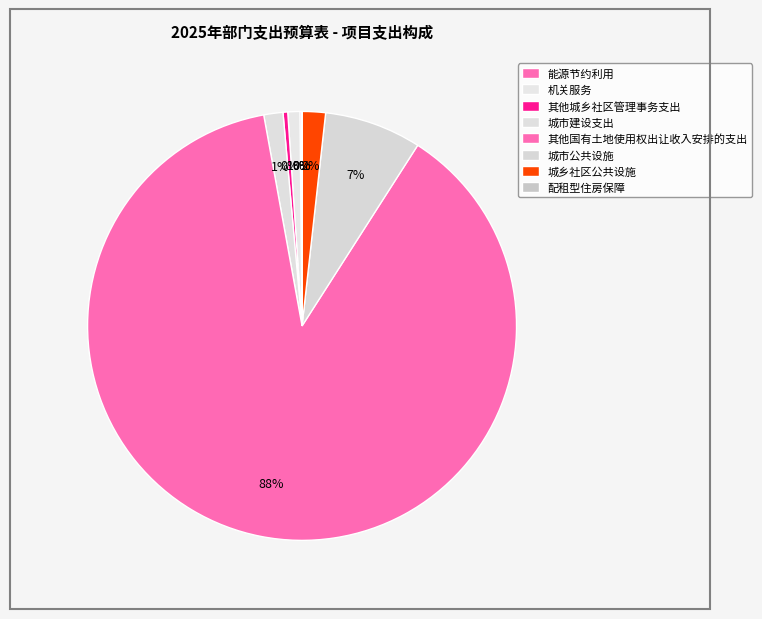

To the nearest percent, what is the average slice percentage?

12%